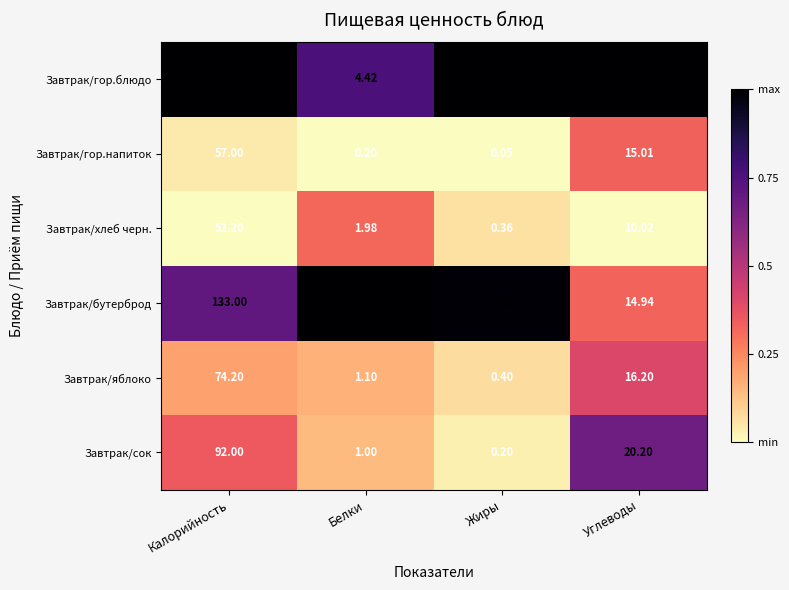

At which label does Завтрак/бутерброд reach its peak?

Калорийность